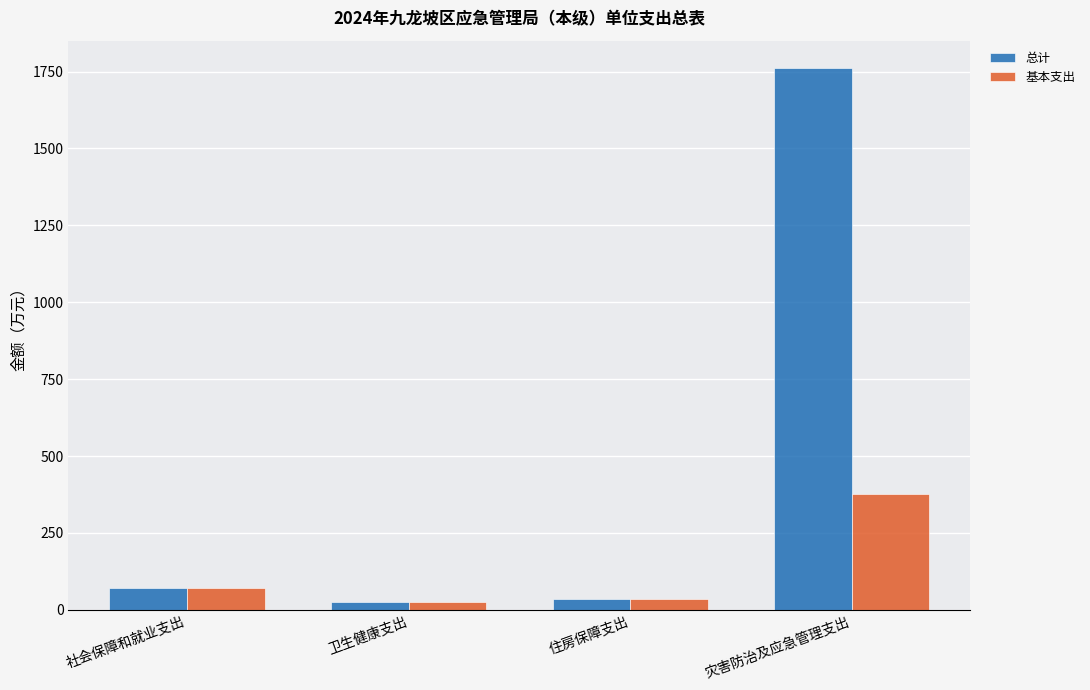

What is the sum of the 基本支出 values at 卫生健康支出 and 住房保障支出?

60.2